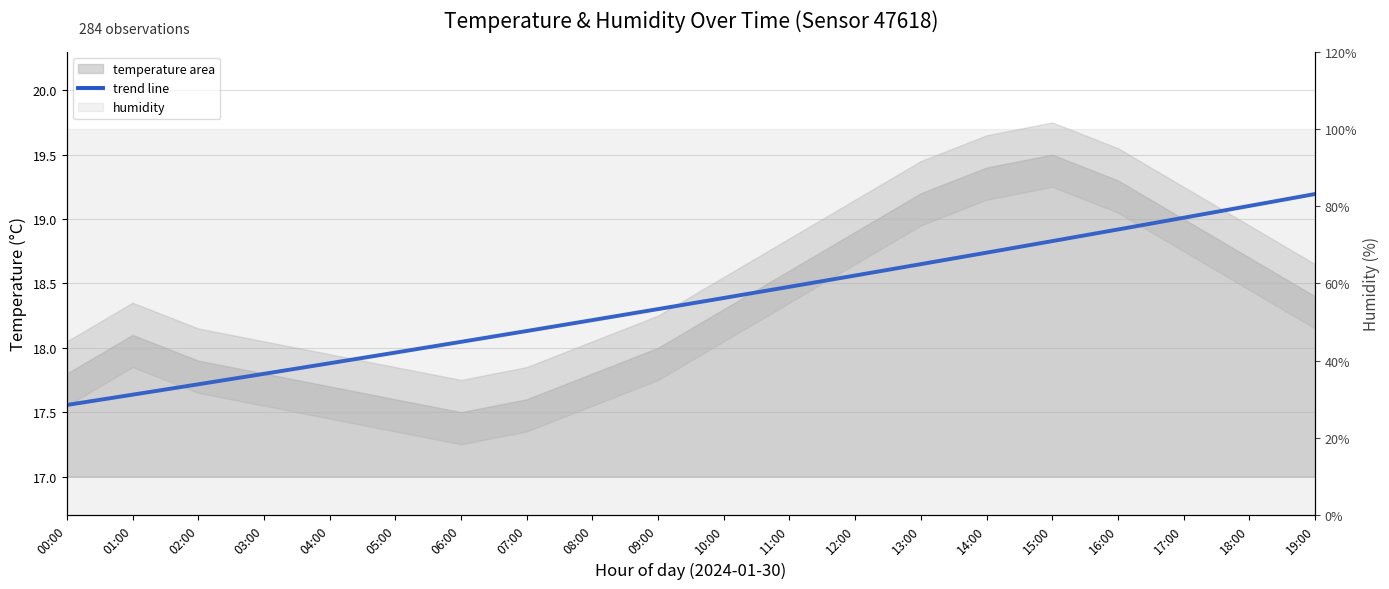

True or false: the data shows 26.2 at 15:00.

False